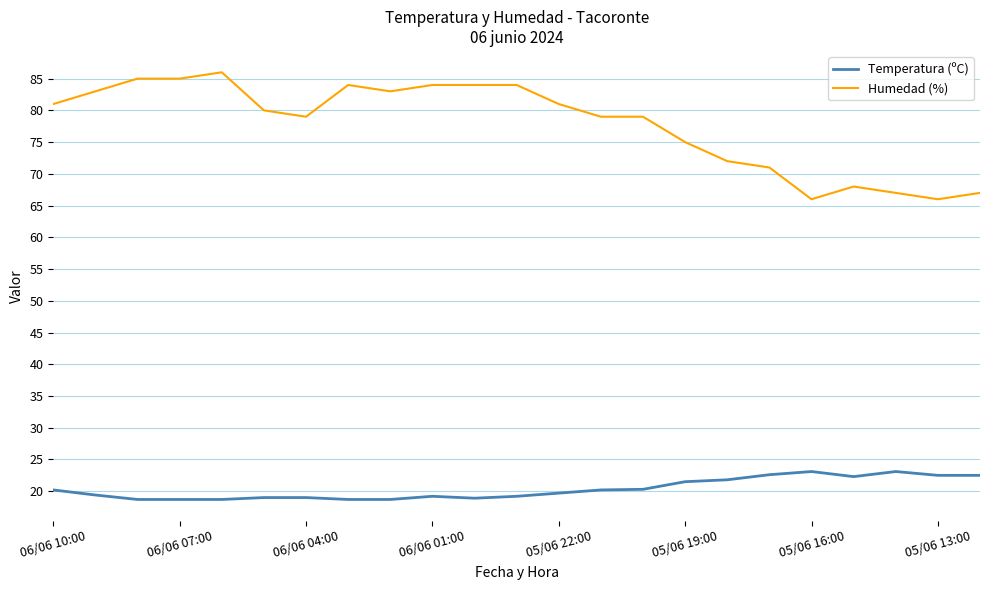

True or false: Humedad (%) and Temperatura (ºC) cross at least once.

False